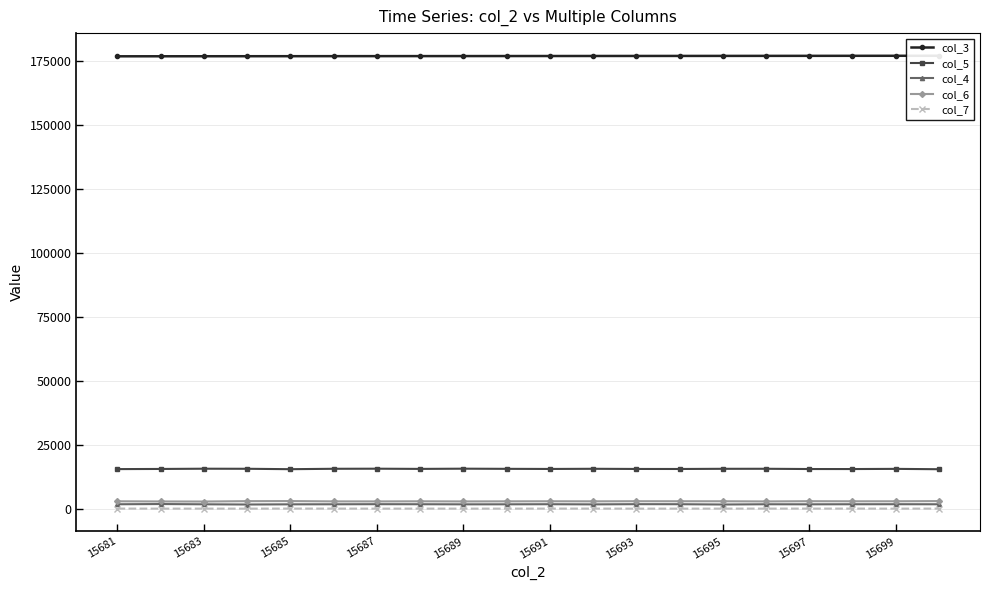

Is it true that col_5 equals 9183 at 15693?

False